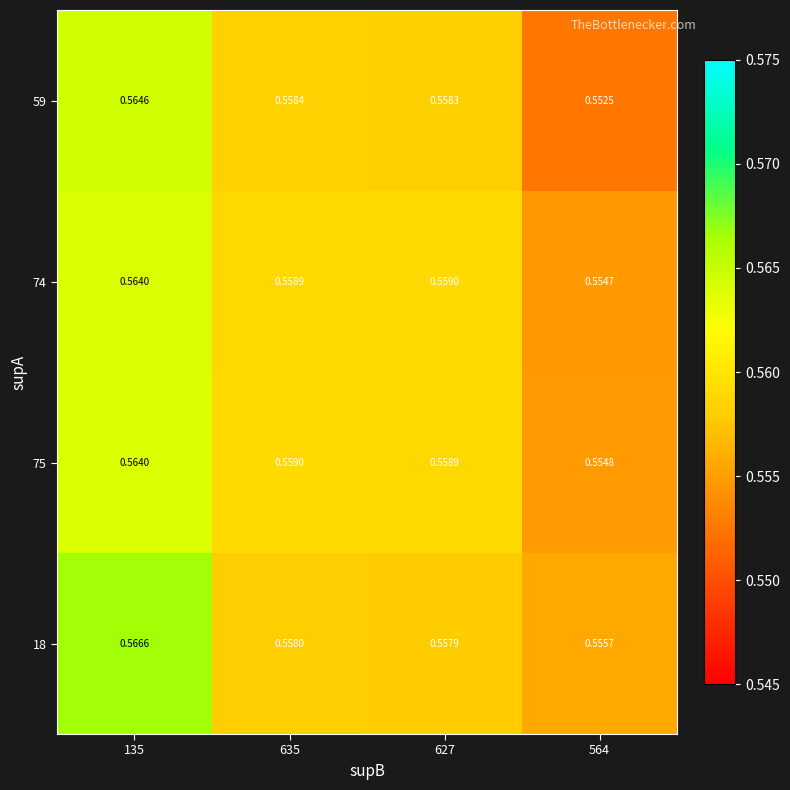

Is the value of 75 at 564 greater than the value of 74 at 627?

No